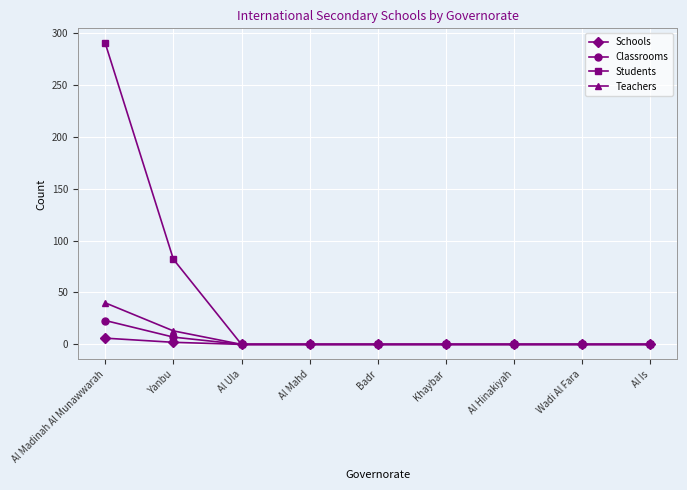

Count the Schools values in the range 0 to 1.

7